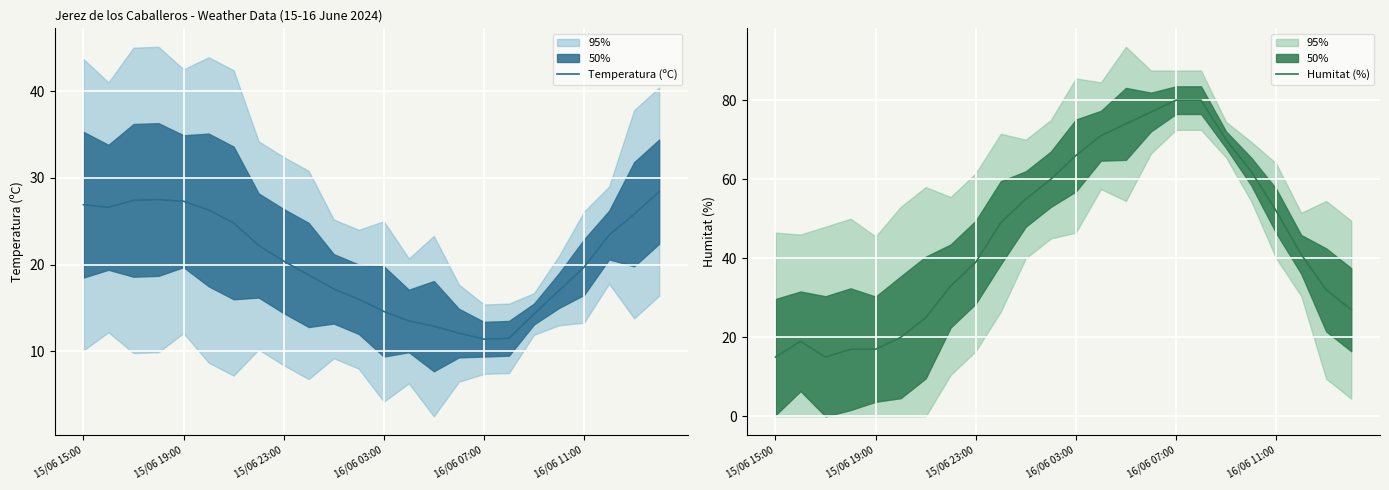

Rank the series by their average value, from highest to lowest.

Humitat (%), Temperatura (ºC)